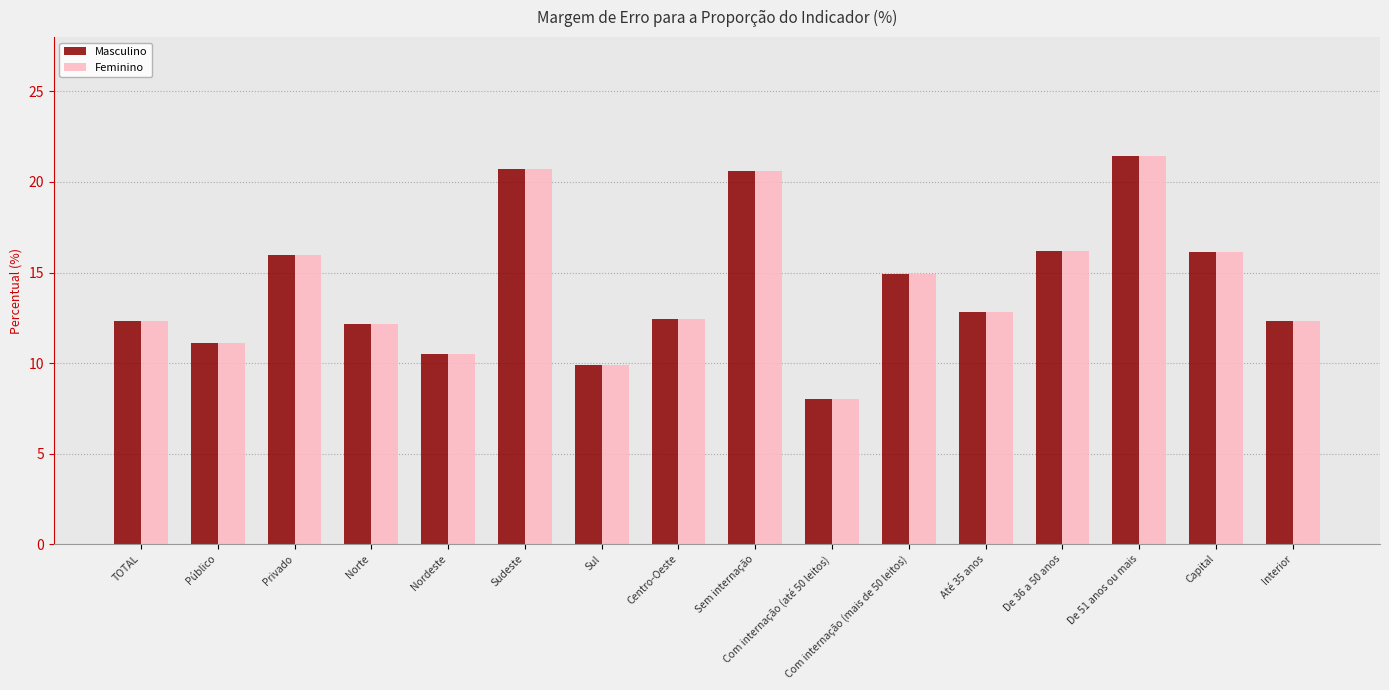

What is the total value across all series at Com internação (mais de 50 leitos)?

29.8